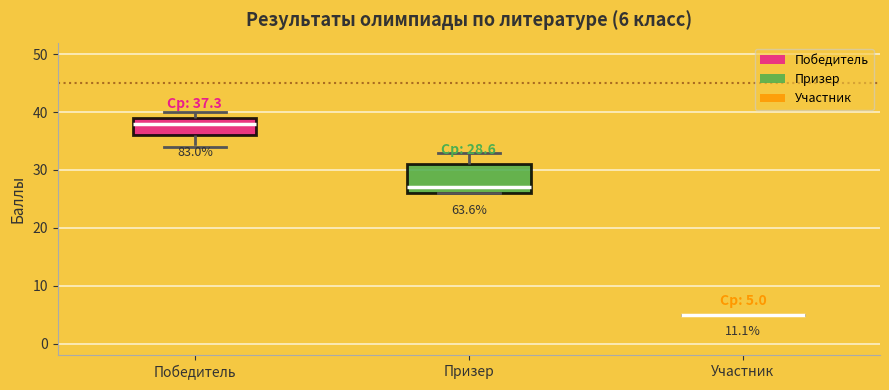

Comparing the boxes themselves (not the whiskers), which one is the tallest?

Призер